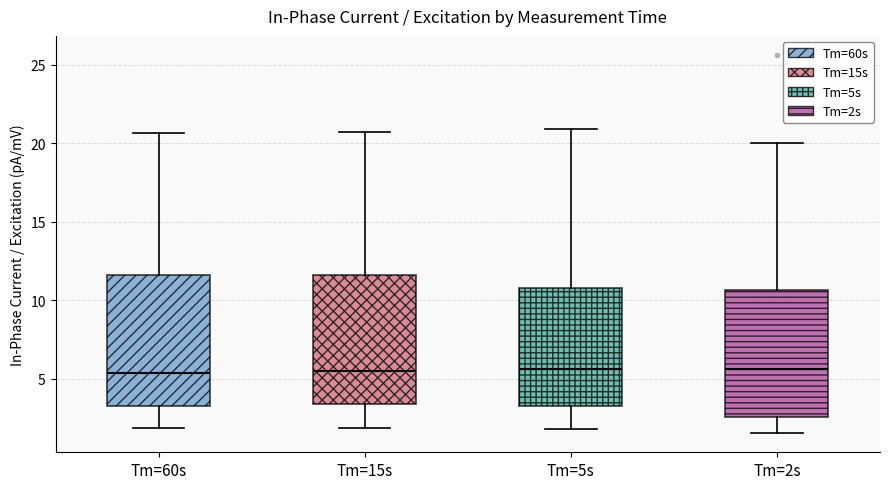

Reading left to right, read every box against the y-axis: the position of its median line, the range the box covers, and the ends of its whiskers. The values are not printed on the chart, so give them approximately, as read against the axis.

Tm=60s: median 5.5, box 3.5 to 11.5, whiskers 2.0 to 20.5
Tm=15s: median 5.5, box 3.5 to 11.5, whiskers 2.0 to 21.0
Tm=5s: median 5.5, box 3.5 to 11.0, whiskers 2.0 to 21.0
Tm=2s: median 5.5, box 2.5 to 10.5, whiskers 1.5 to 20.0